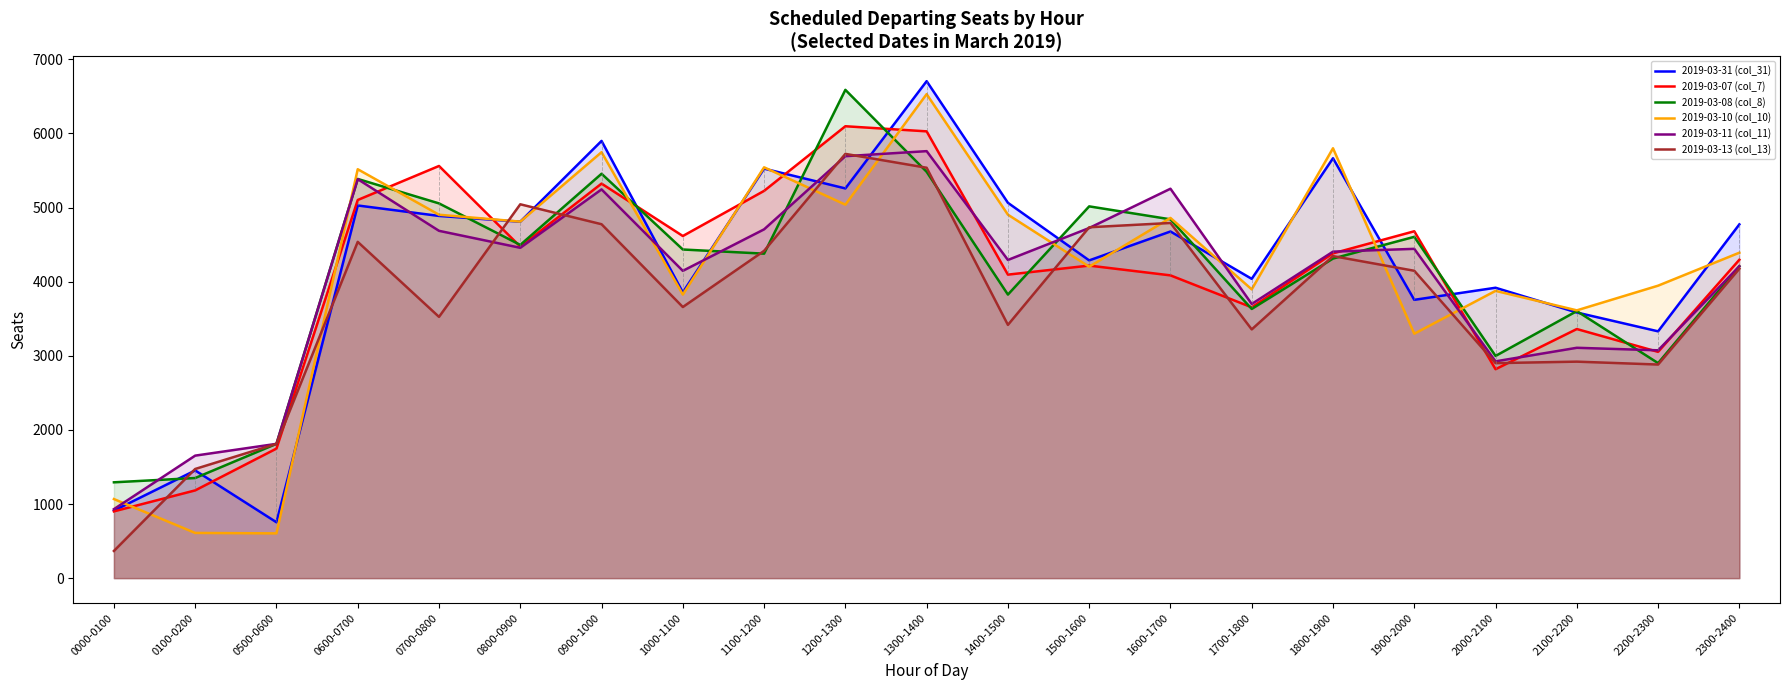

At which category does 2019-03-07 (col_7) reach its first local peak?

0700-0800